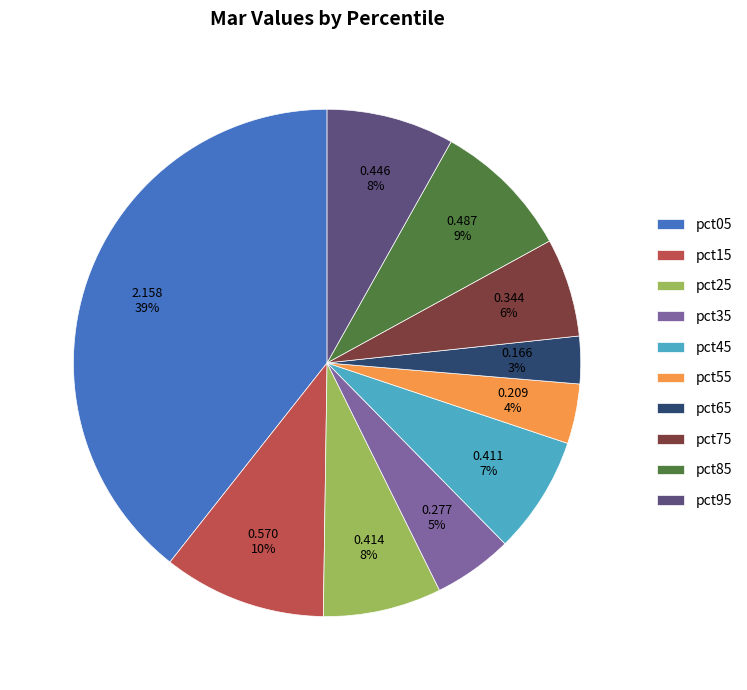

Does pct45 account for over 50% of the chart?

No